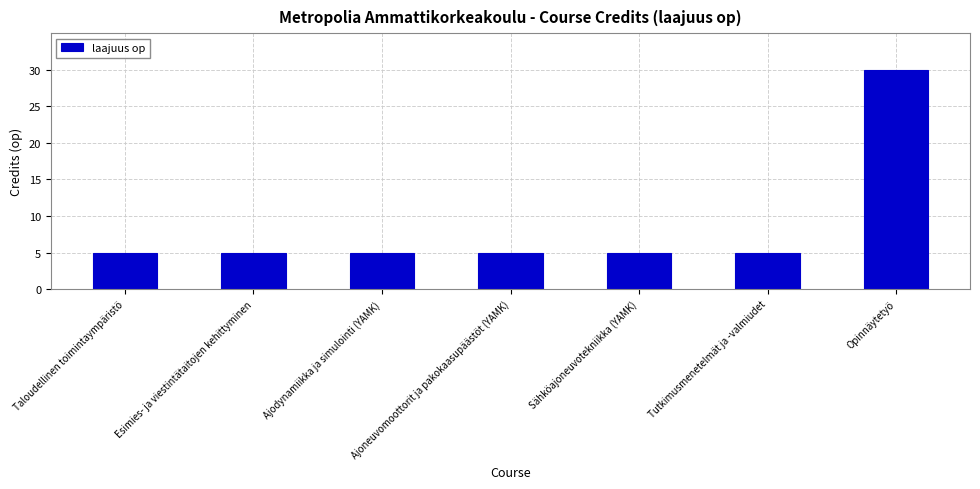

How many series are shown in this chart?

1